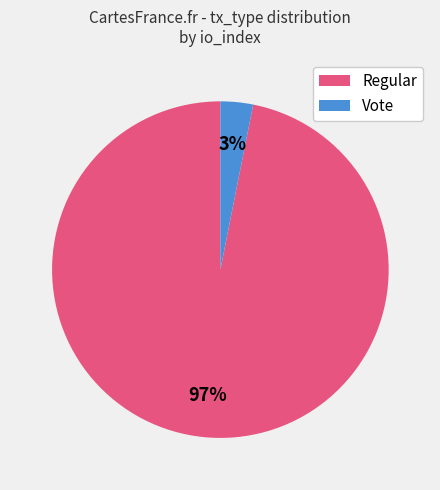

Is the sum of Vote and Regular greater than half?

Yes